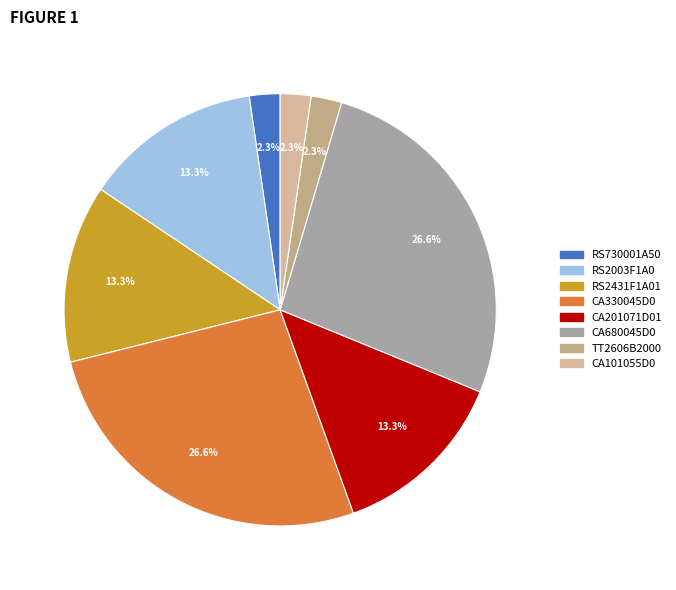

To the nearest percent, what is the average slice percentage?

12%